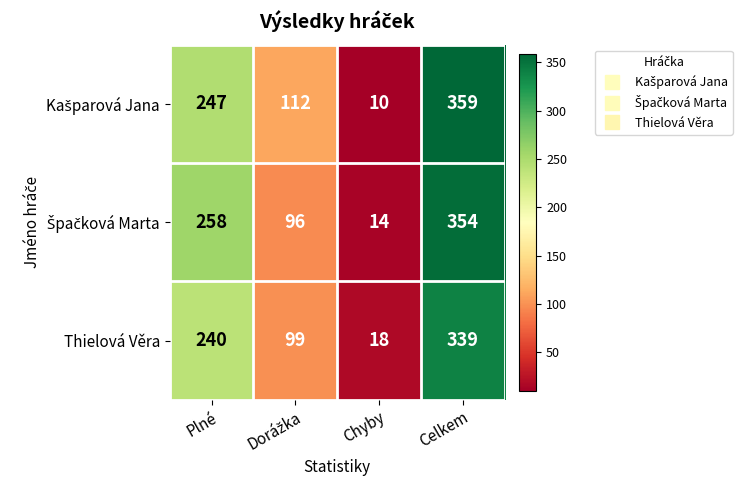

At which category is the sum across all series the highest?

Celkem